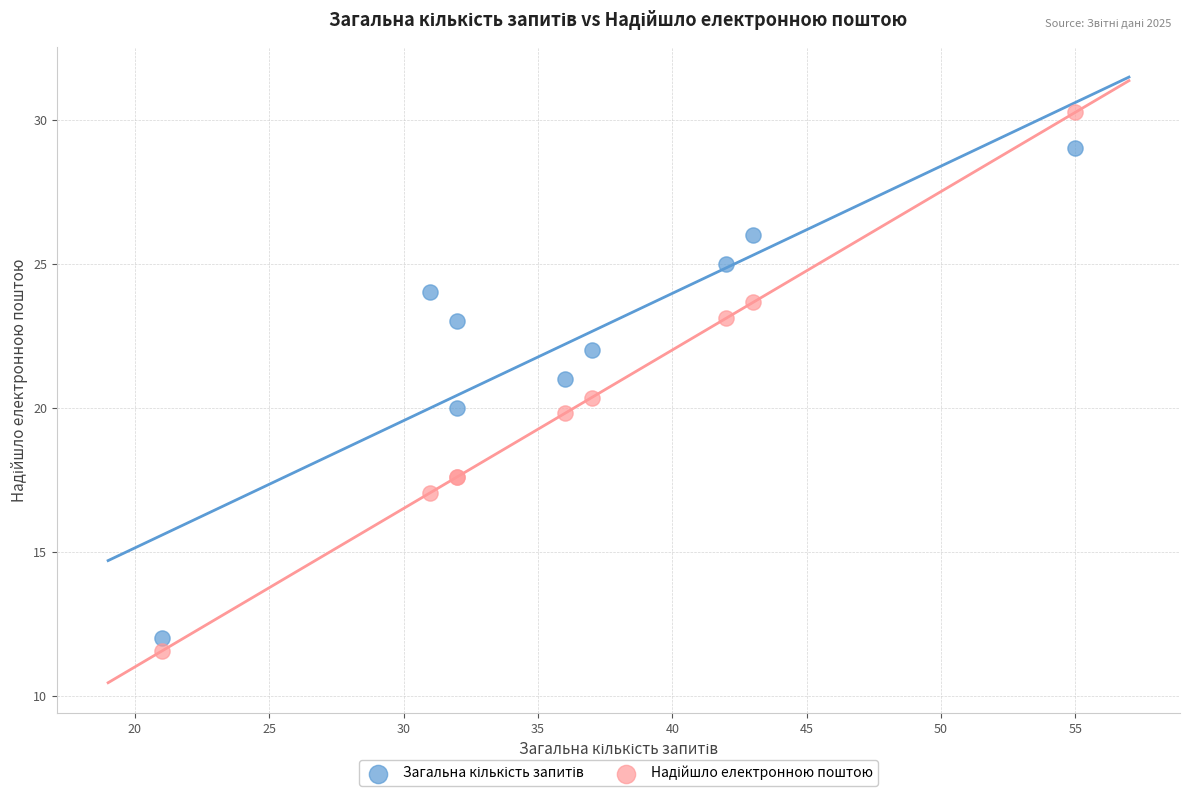

What is the X range (max minus min) for the scatter plot?

34.0